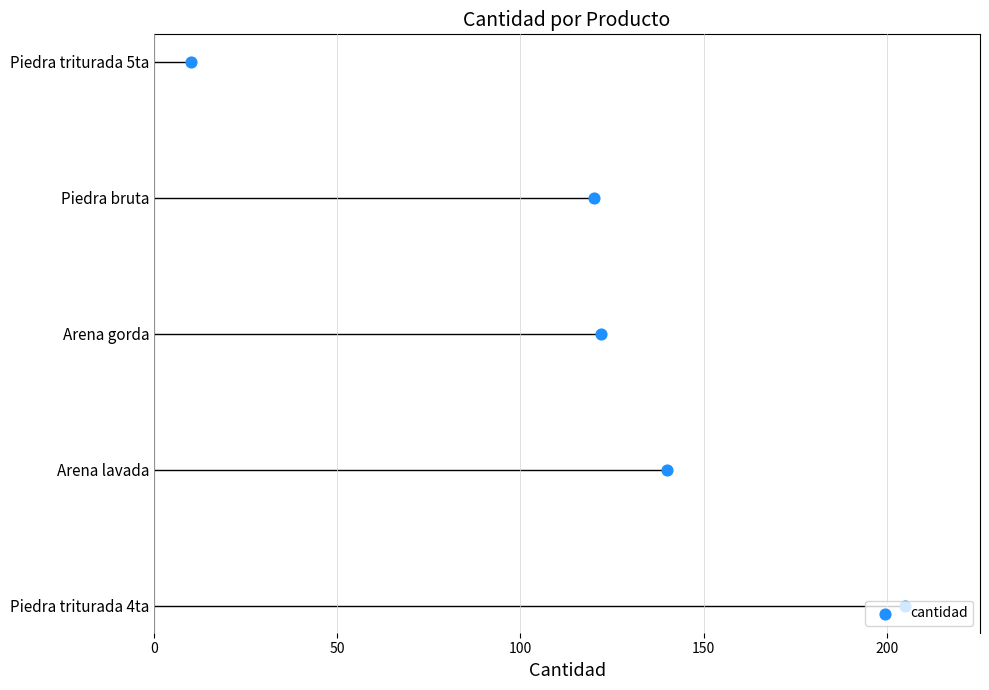

Approximately how many times larger is the value at 50 compared to 100?

0.5